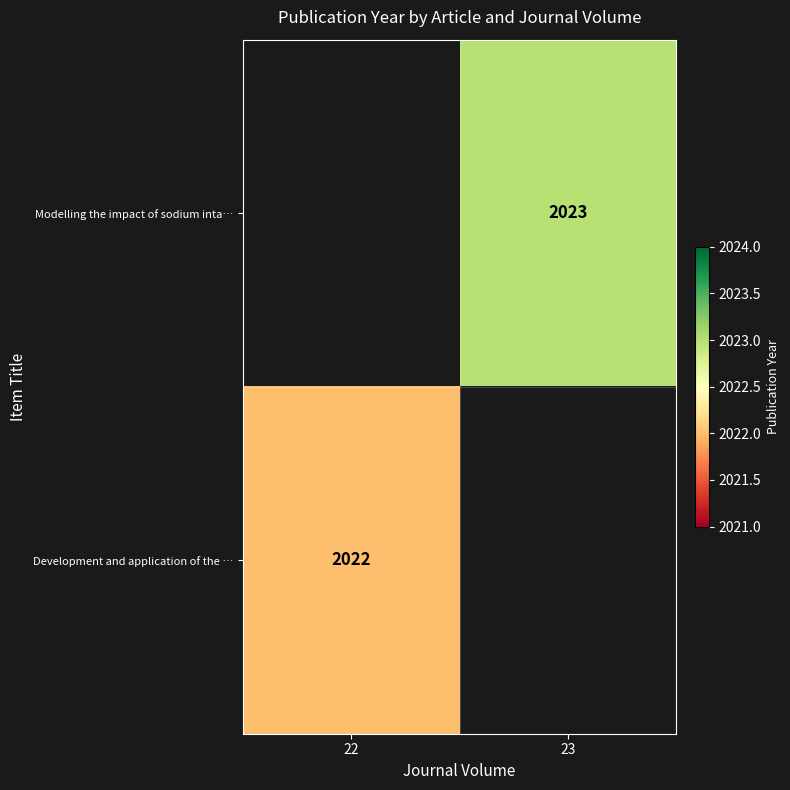

How many series are shown in this chart?

2